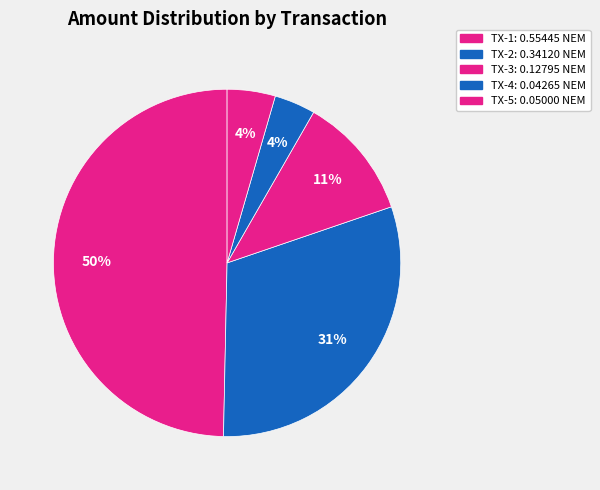

How many segments does this pie chart have?

5